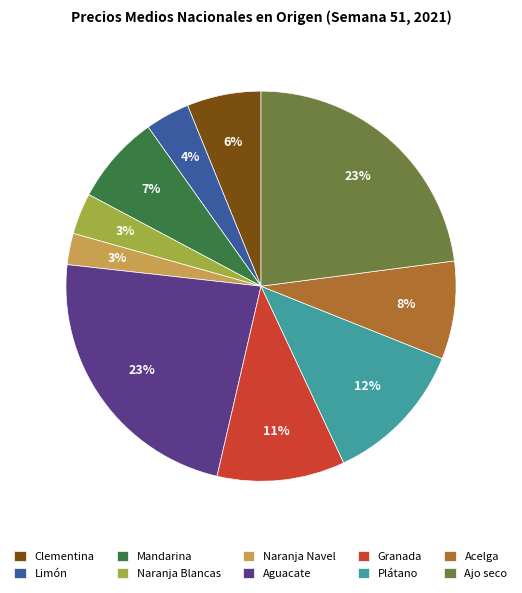

Do Aguacate and Limón together represent more than half of the pie?

No